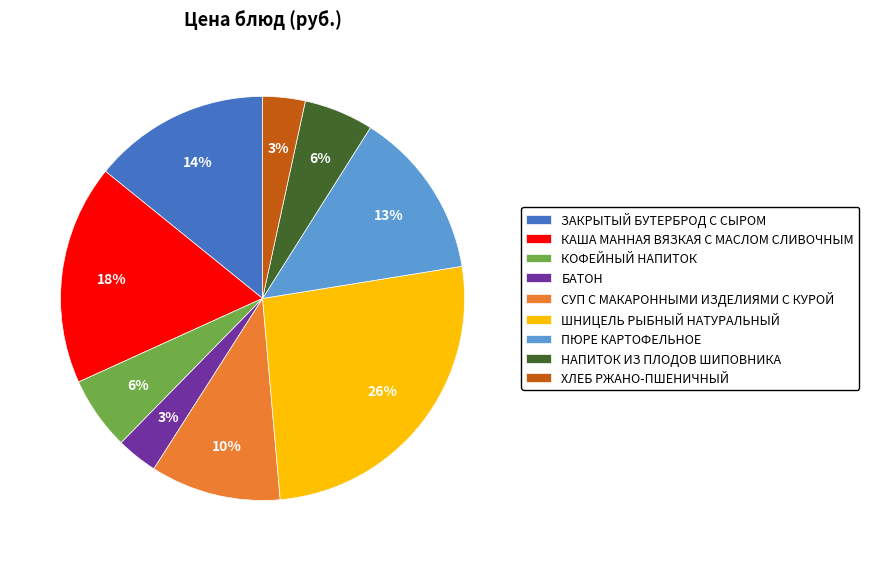

To the nearest percent, what is the difference between the largest and smallest slice percentages?

23%